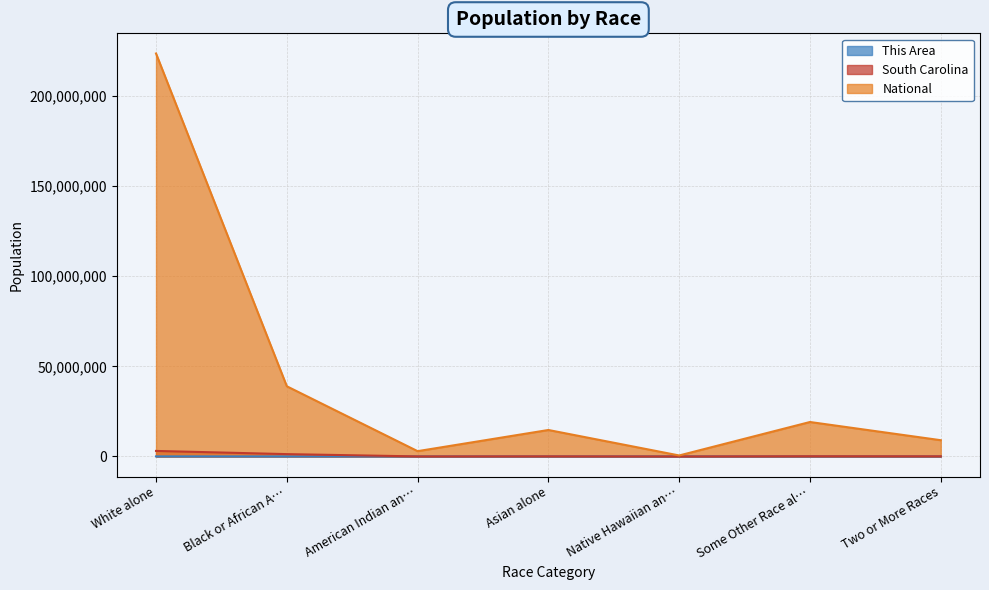

What is the lowest value of the This Area series?

3